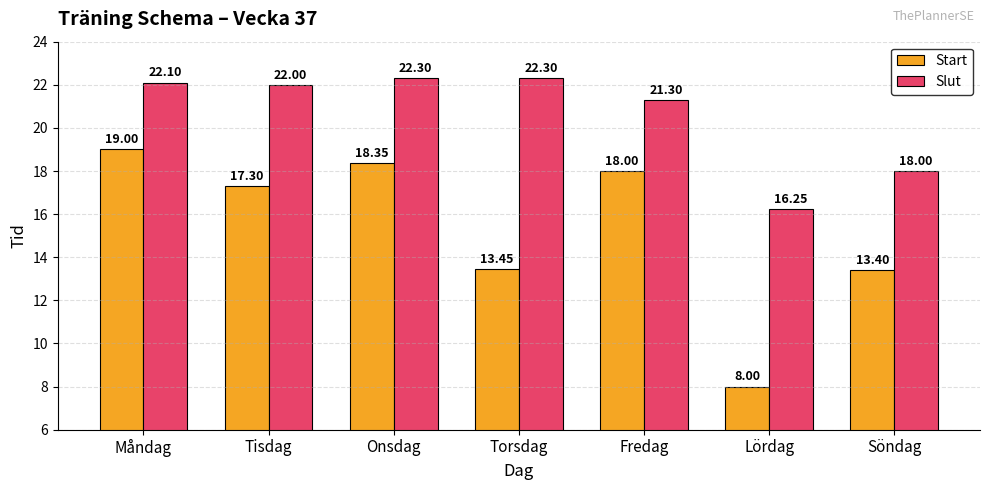

Between Måndag and Söndag, which series saw the biggest shift?

Start